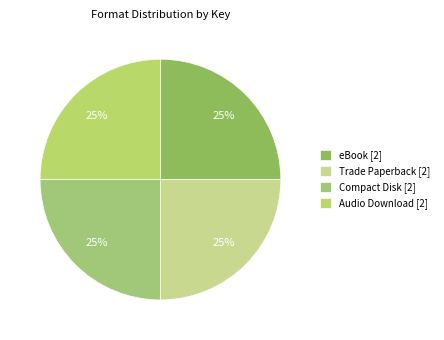

Is there any slice that represents more than half of the pie?

No